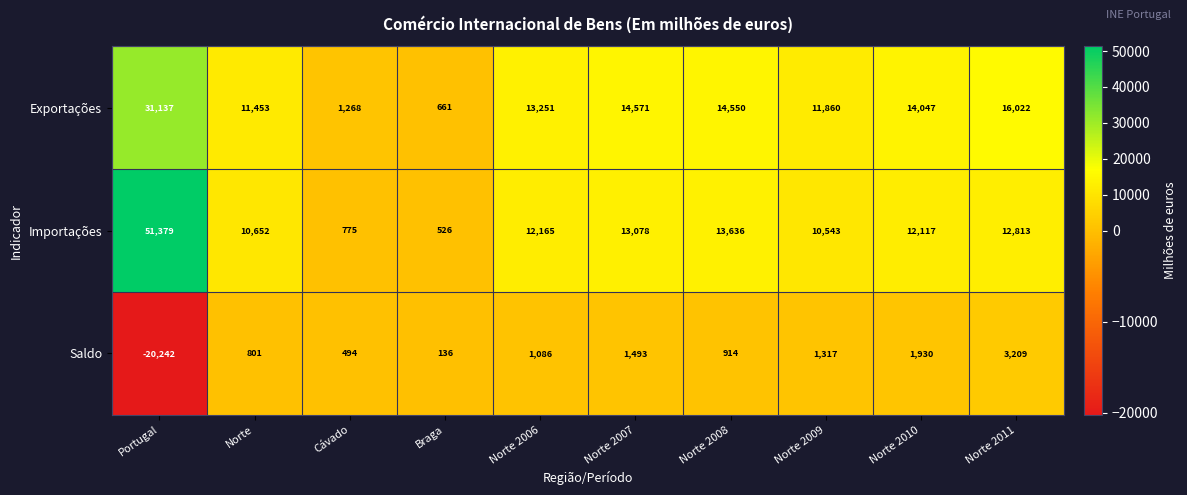

What is the difference between the maximum and minimum values in the Exportações series?

30476